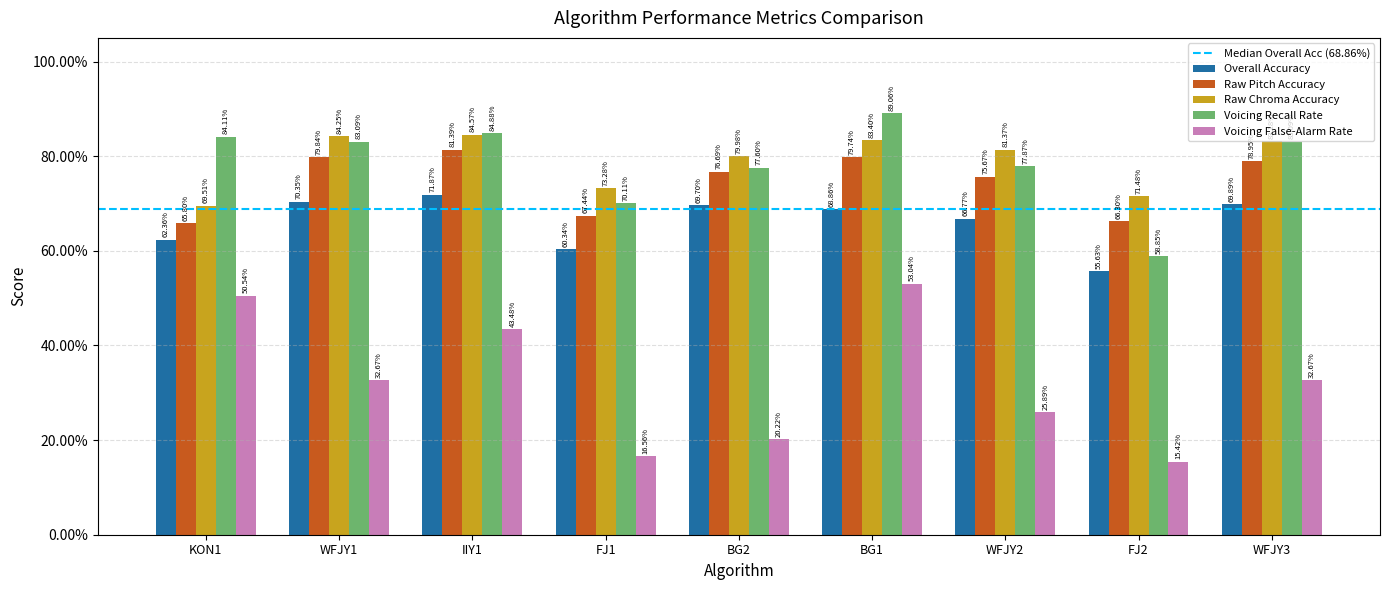

Does the chart contain stacked bars?

No